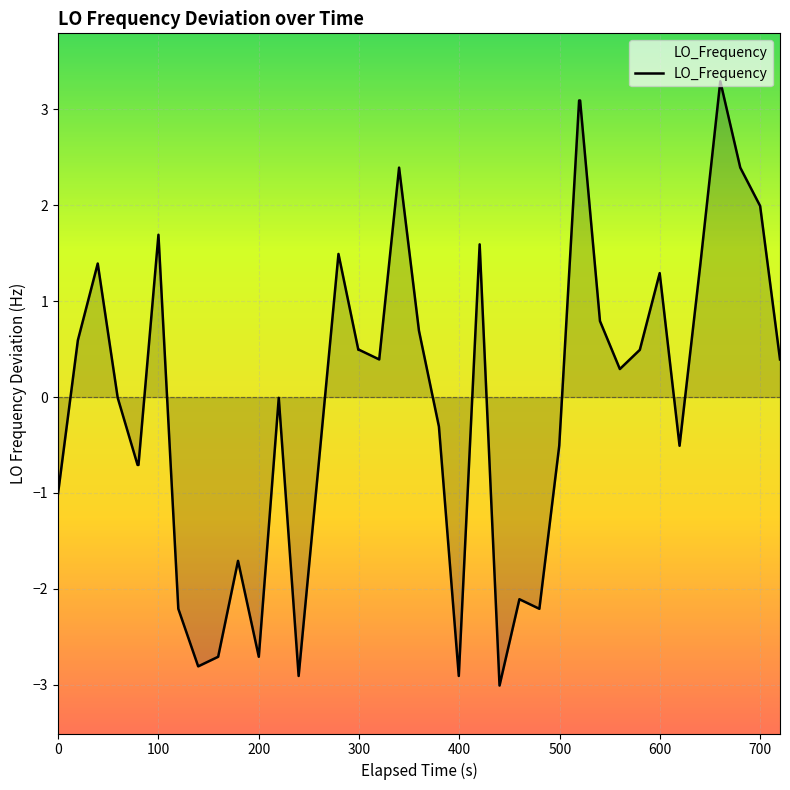

What is the smallest value displayed?

-3.0